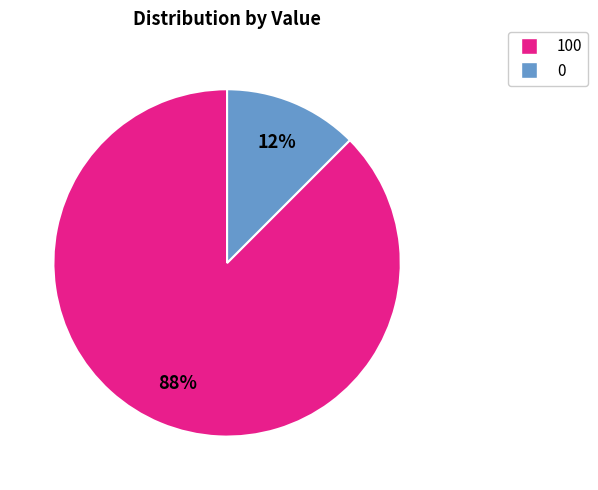

To the nearest percent, what is the average slice percentage?

50%